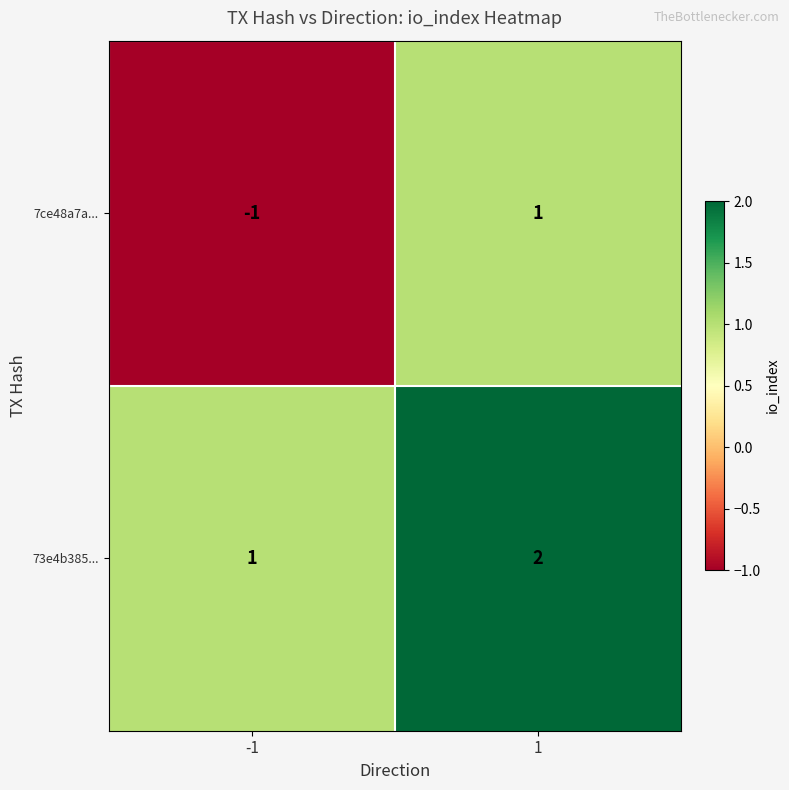

Which series changed the most between -1 and 1?

7ce48a7a...